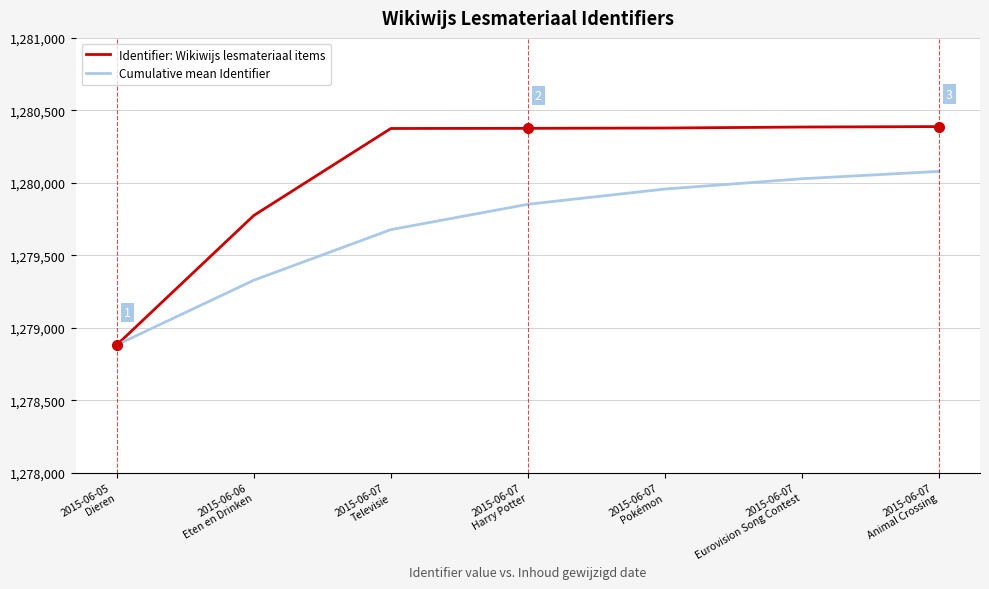

Which series changed the most between 2015-06-07
Harry Potter and 2015-06-07
Animal Crossing?

Cumulative mean Identifier